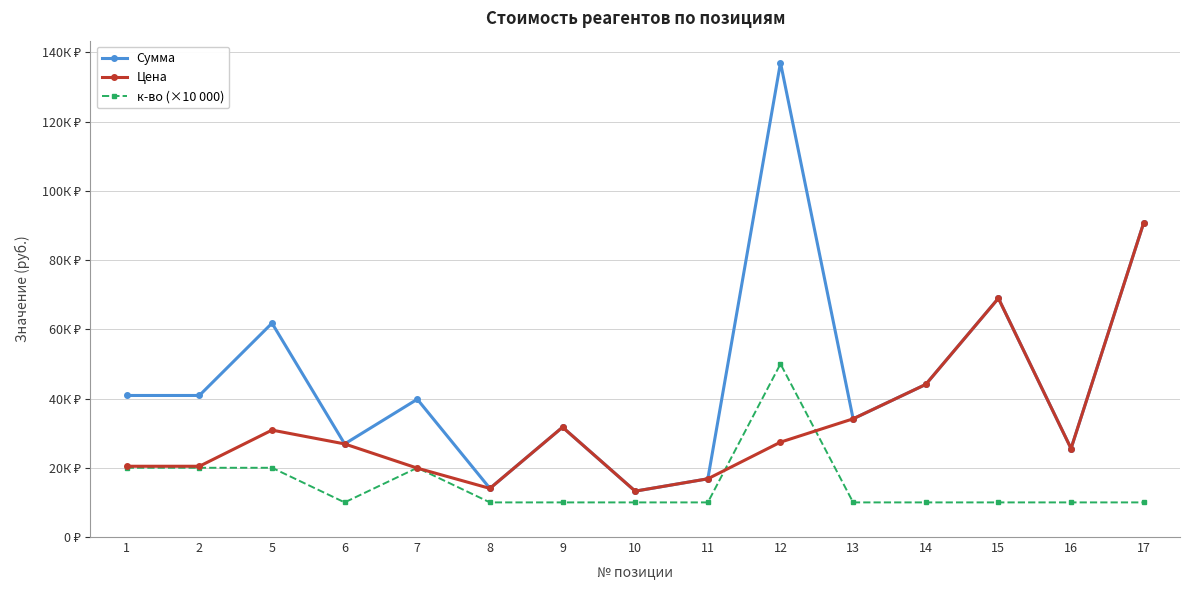

Does the chart have visible grid lines?

Yes